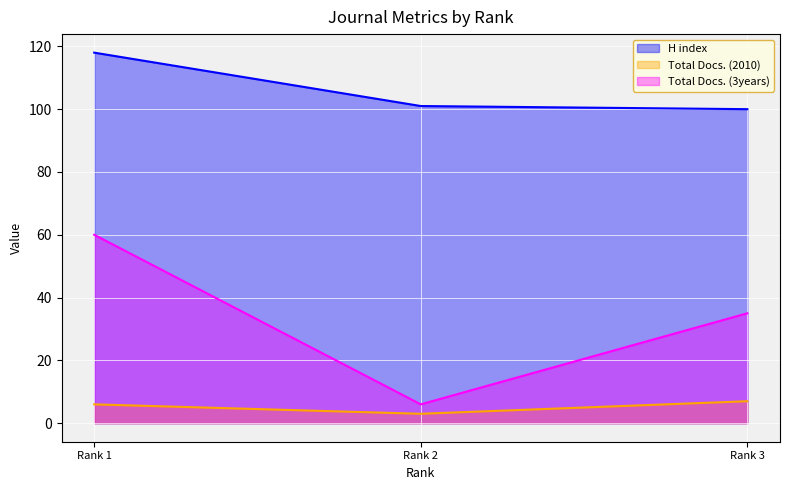

What is the highest value of the Total Docs. (3years) series?

60